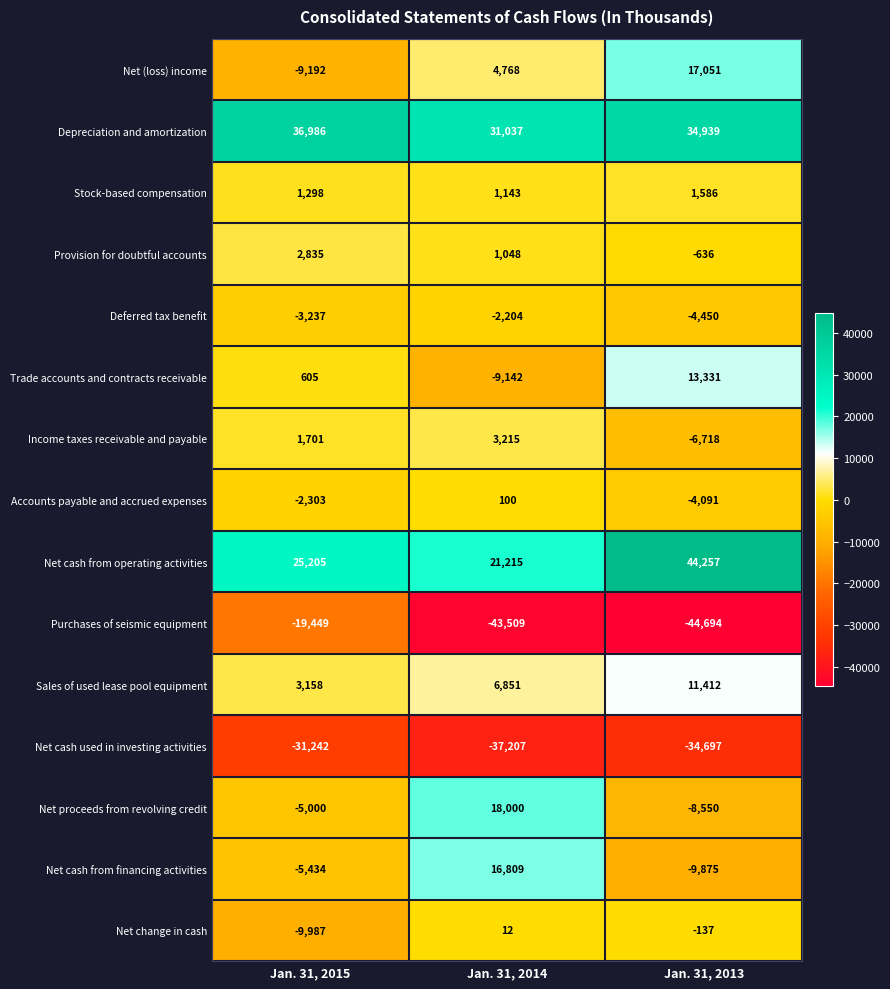

How many distinct data groups are displayed?

15